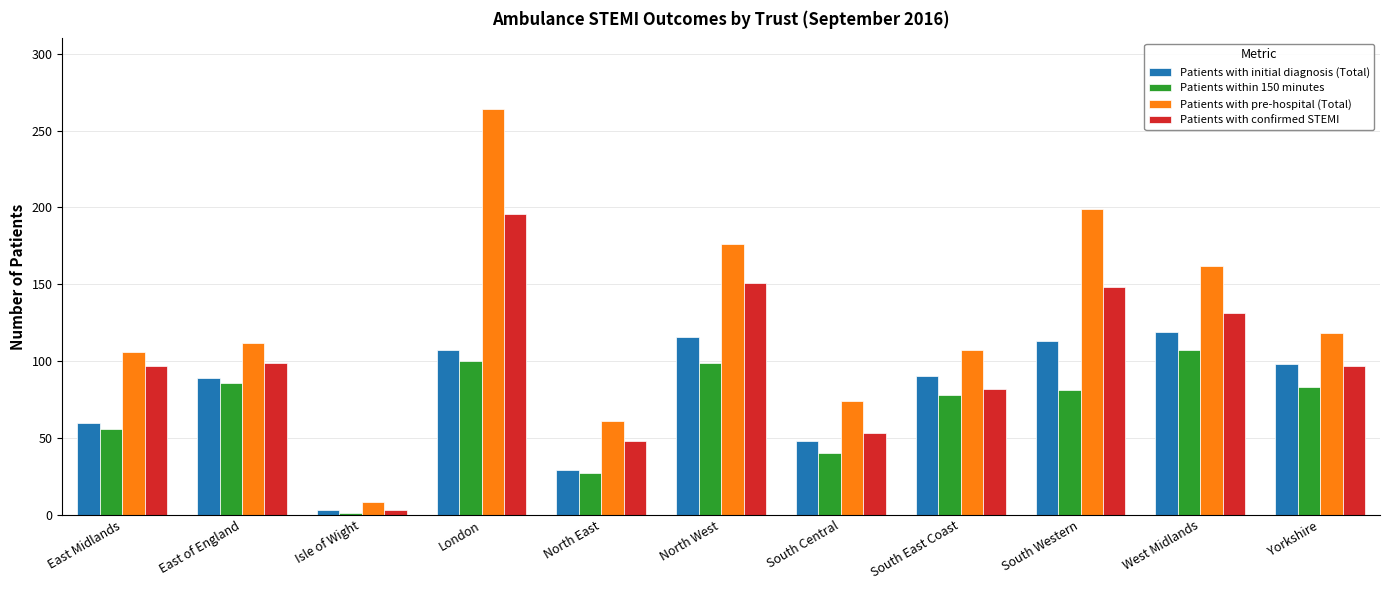

List the series in order of their overall mean, highest first.

Patients with pre-hospital (Total), Patients with confirmed STEMI, Patients with initial diagnosis (Total), Patients within 150 minutes